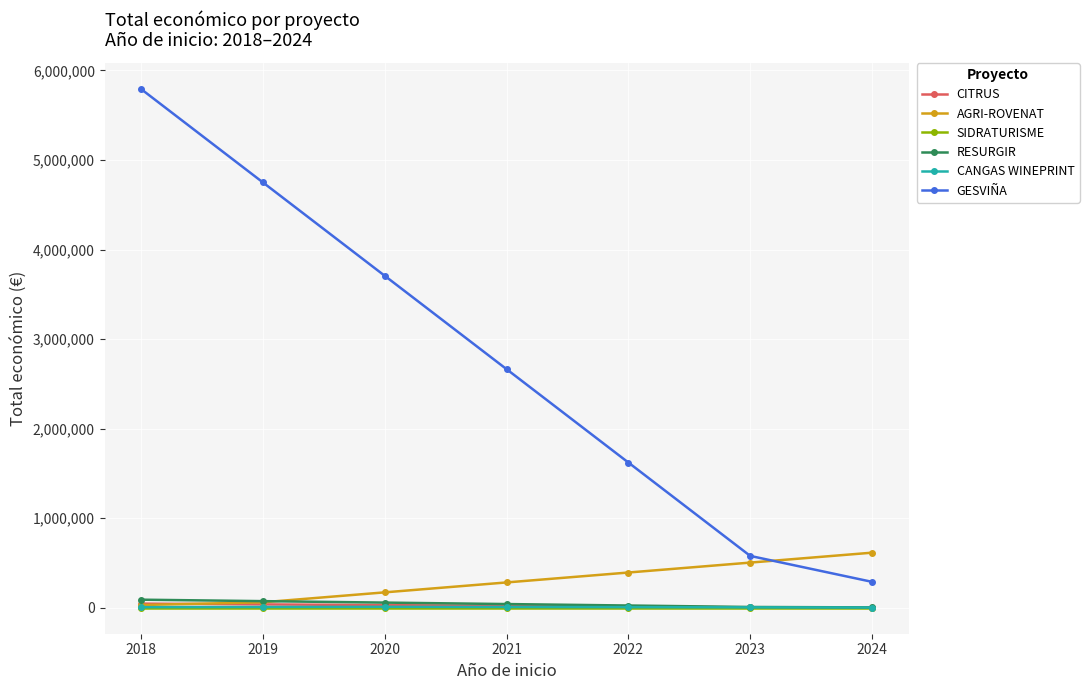

How many distinct data groups are displayed?

6